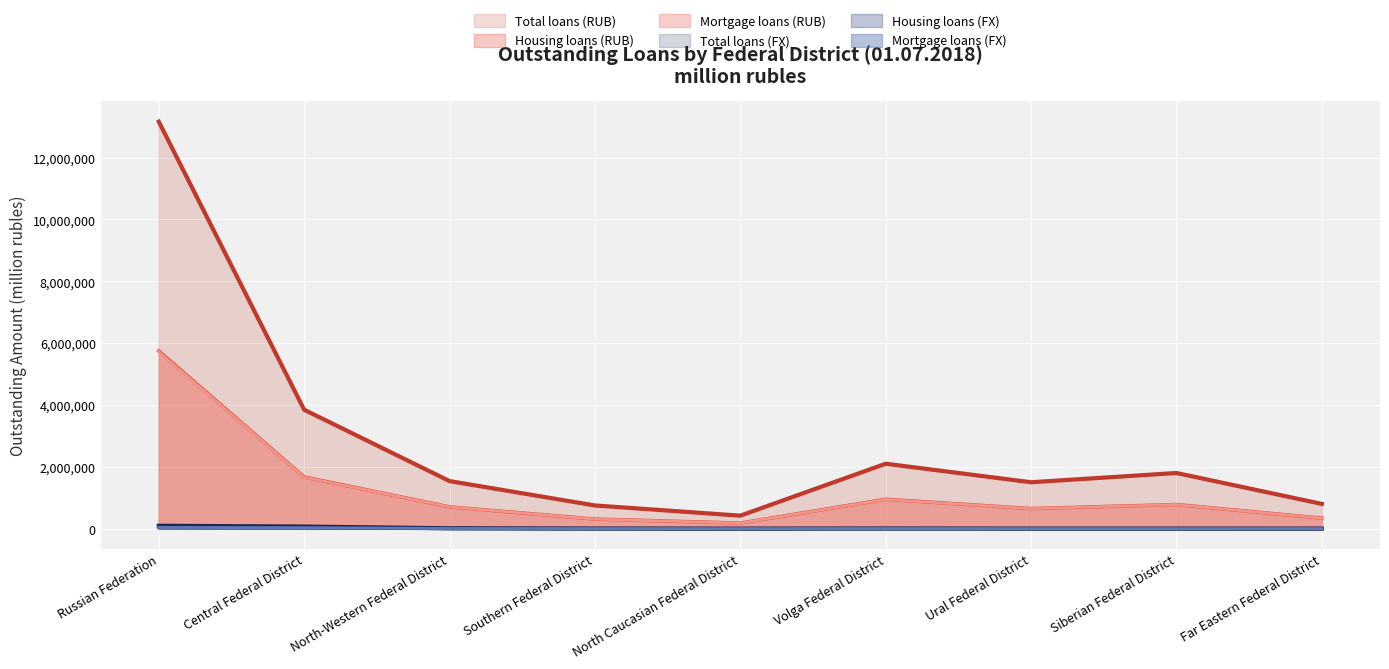

Which label corresponds to the largest value in the chart?

Russian Federation